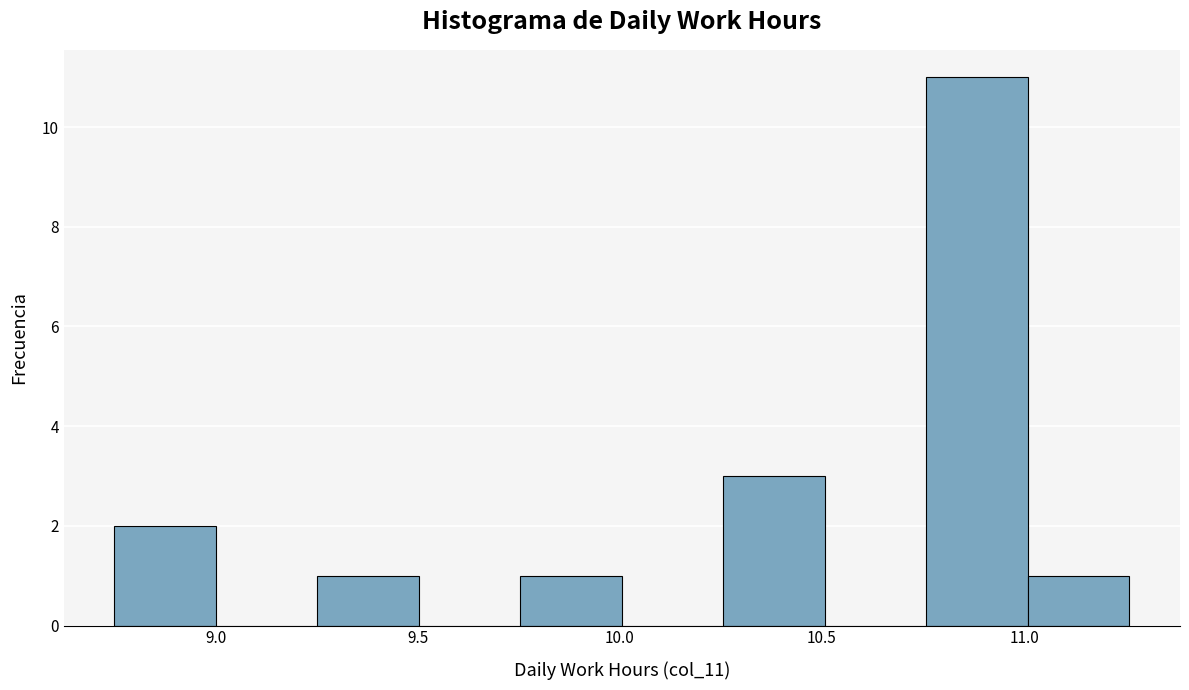

How tall is the bar that spans 10.25 to 10.50 on the x-axis? Neither the bar edges nor the heights are printed on the chart, so give them approximately, as read against the axes.

3